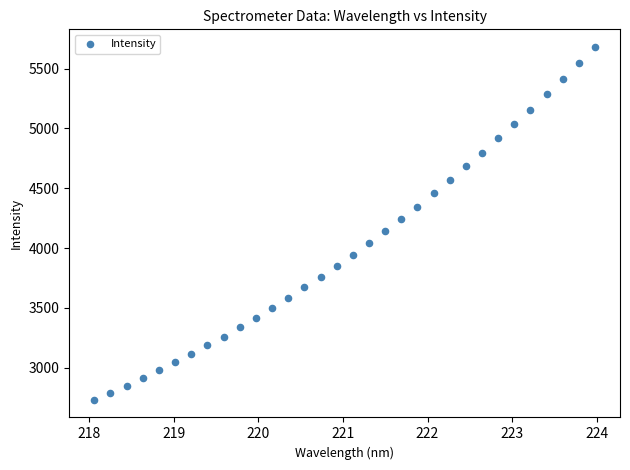

What is the range of Y values (max minus min)?

2951.0